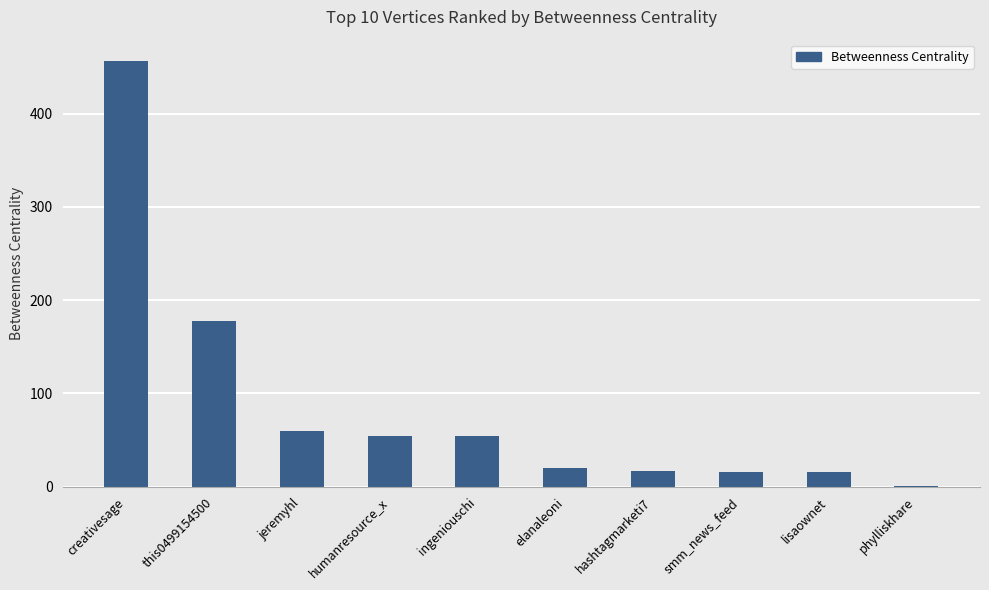

Which has a higher value, elanaleoni or humanresource_x?

humanresource_x